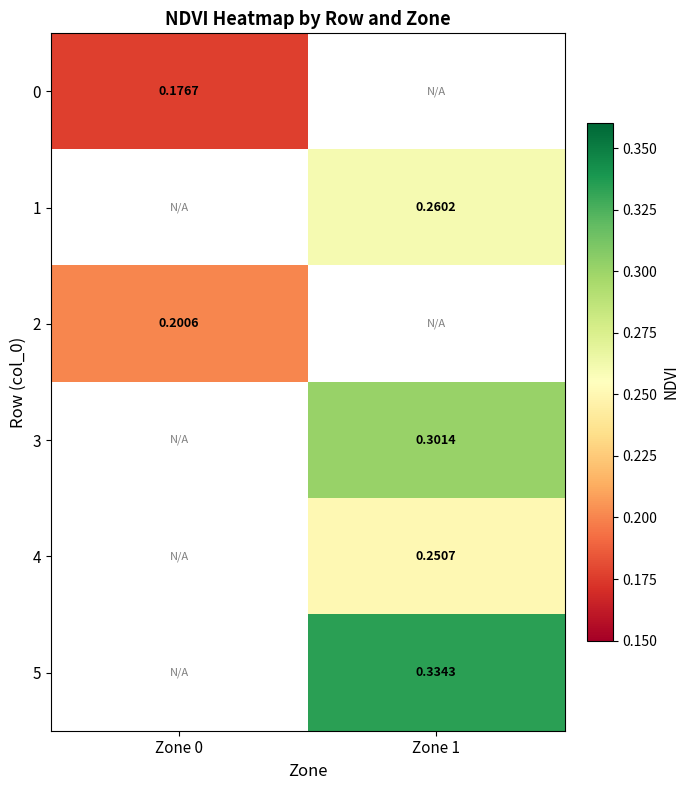

Is the value of 2 at Zone 0 greater than the value of 5 at Zone 1?

No